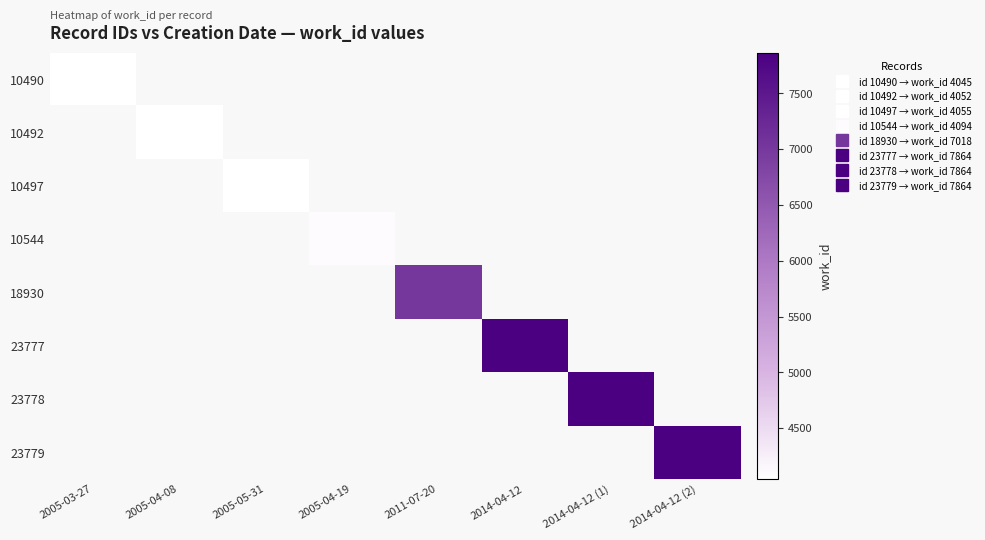

Which label corresponds to the largest value in the chart?

2014-04-12